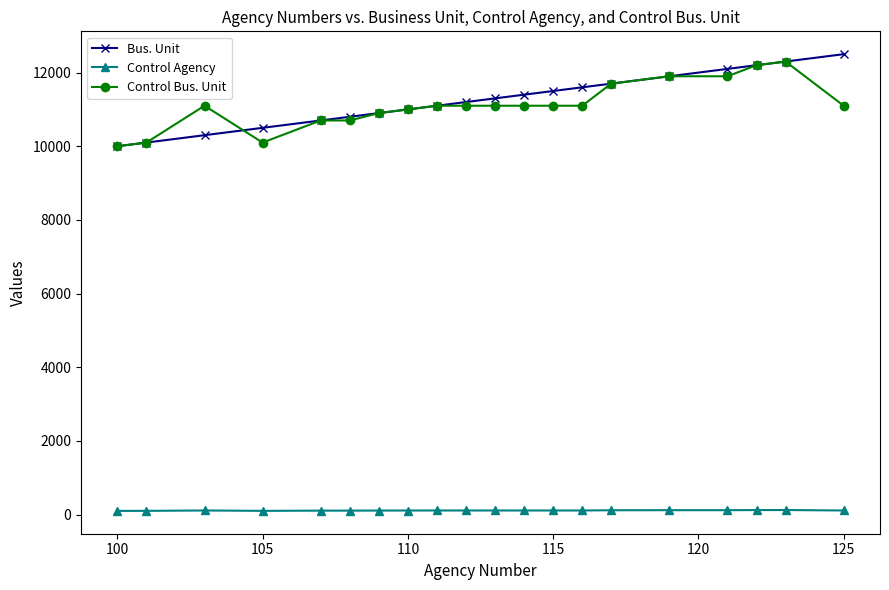

At how many categories does at least one series exceed 6521?

20